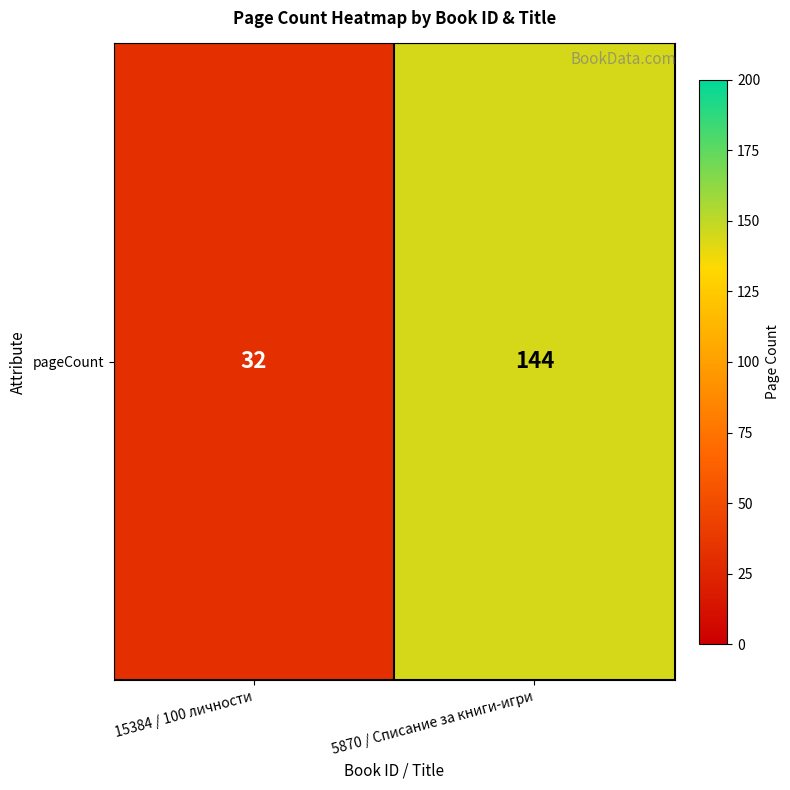

Reading left to right, list all the values displayed in this chart.

32	144